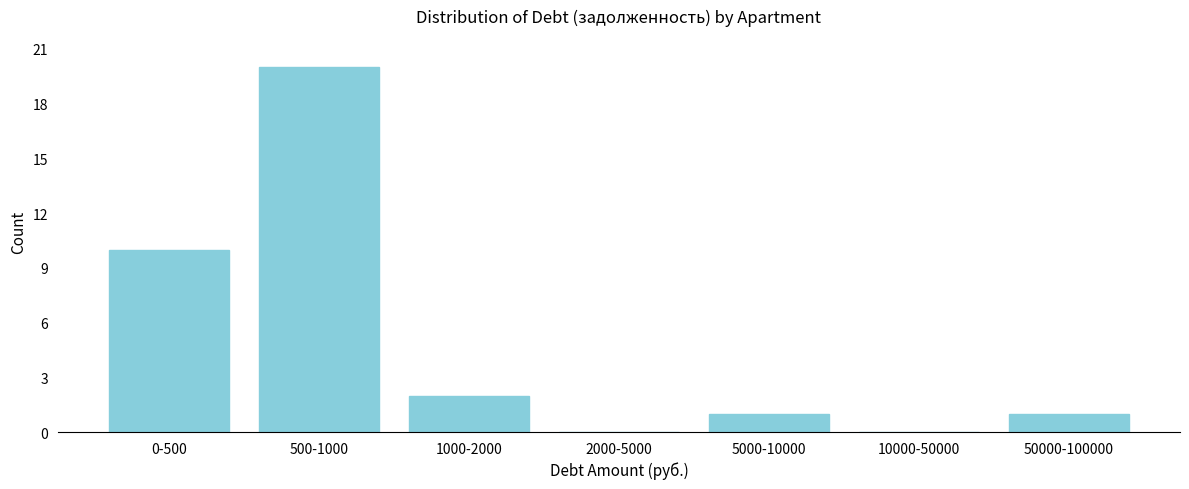

Reading left to right, list all the values displayed in this chart.

0-500=10	500-1000=20	1000-2000=2	2000-5000=0	5000-10000=1	10000-50000=0	50000-100000=1